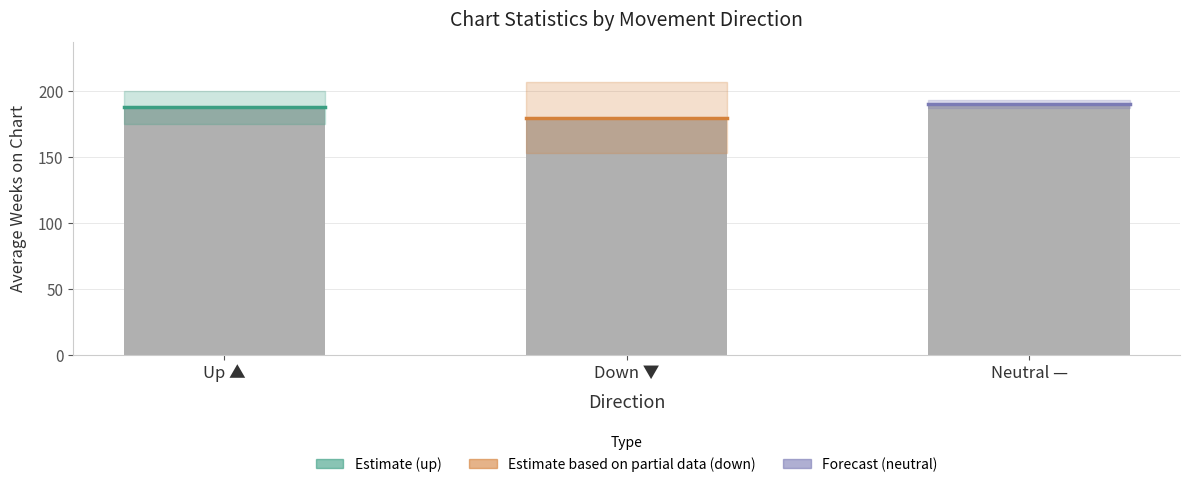

What is the smallest value displayed?

179.5